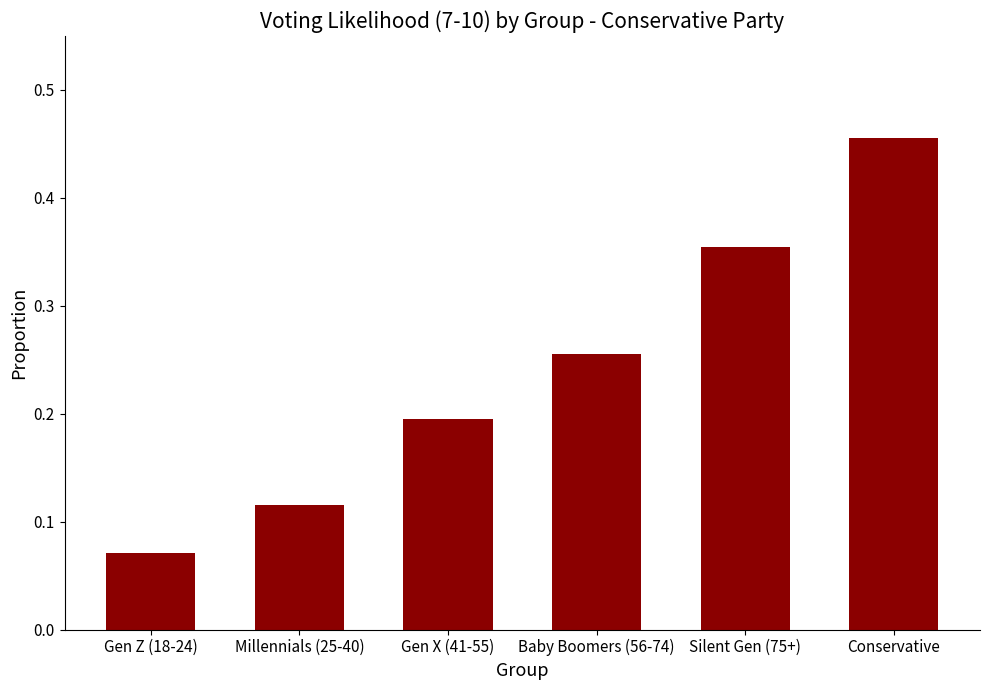

At which category does the chart reach its minimum across all series?

Gen Z (18-24)